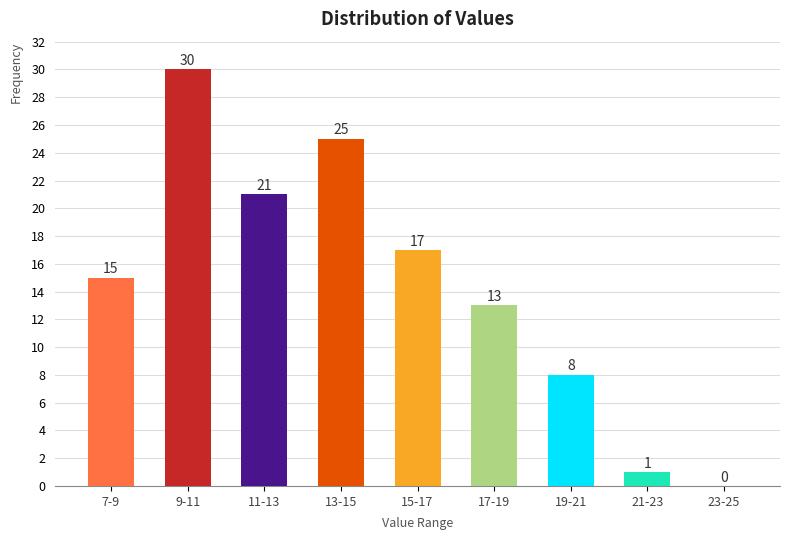

Reading right to left, what are all the values shown in this chart?

23-25=0	21-23=1	19-21=8	17-19=13	15-17=17	13-15=25	11-13=21	9-11=30	7-9=15